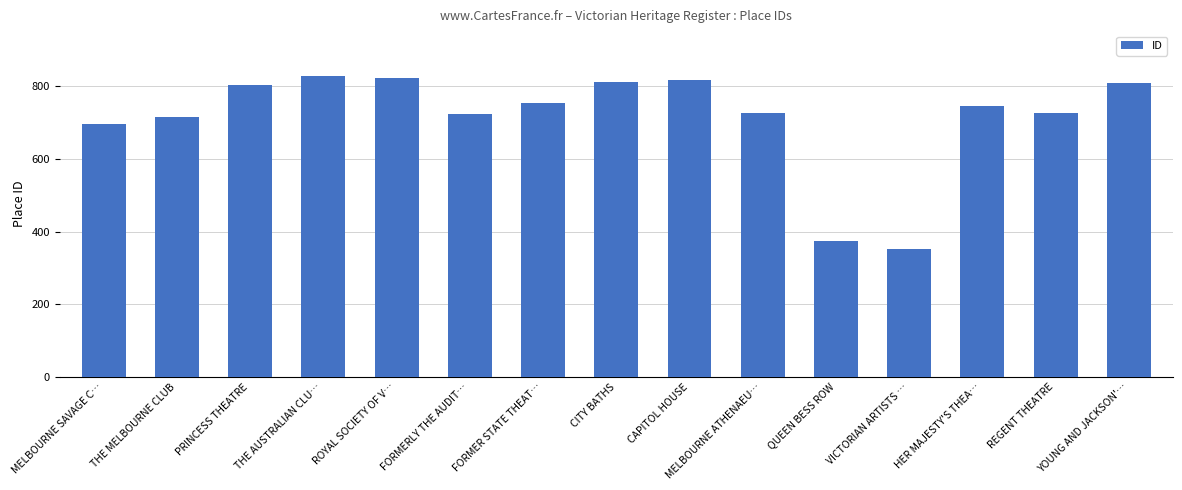

What is the smallest value displayed?

351